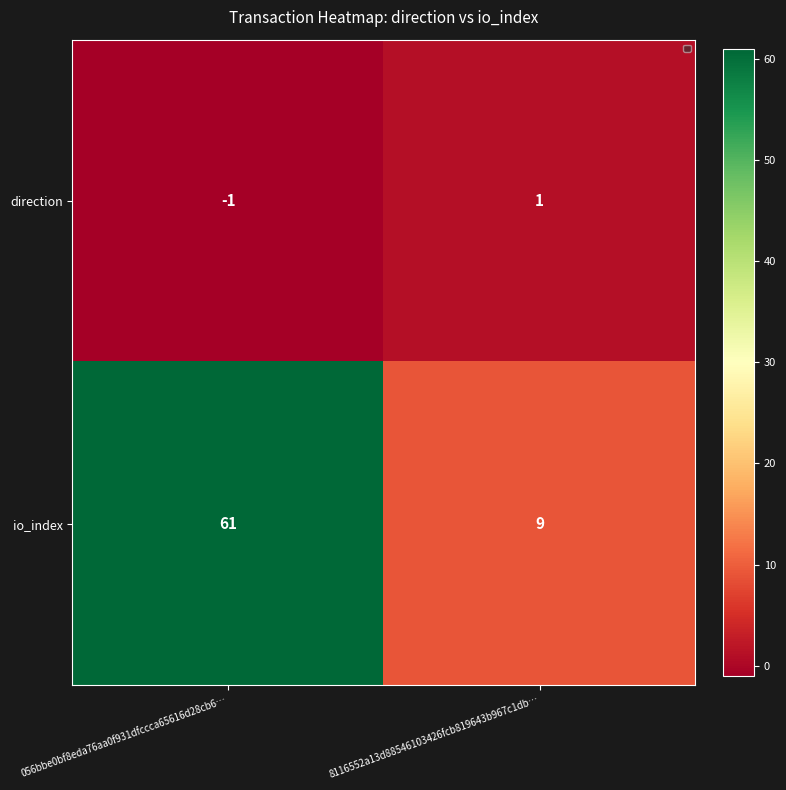

Rank the series by their average value, from lowest to highest.

direction, io_index